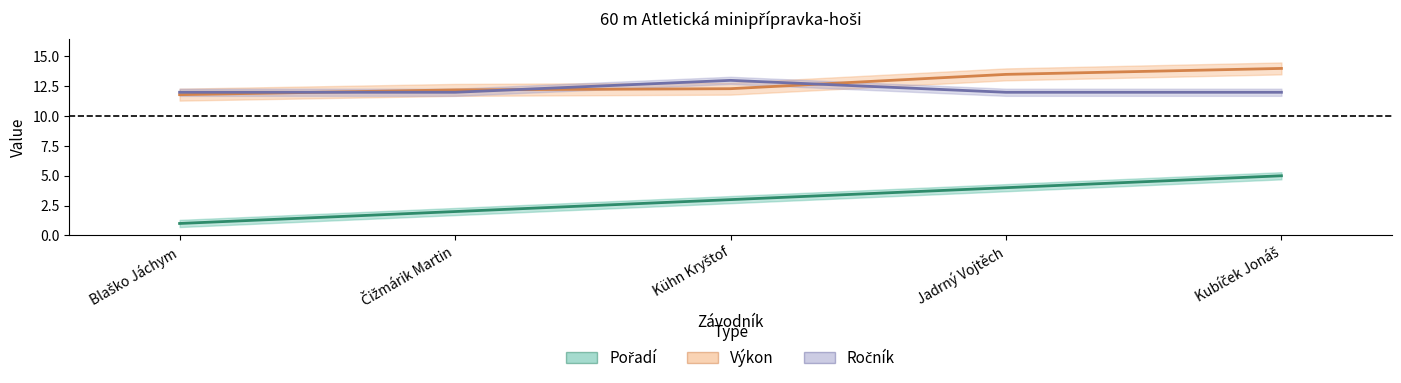

The Ročník series shows 18.2 at Blaško Jáchym. True or false?

False